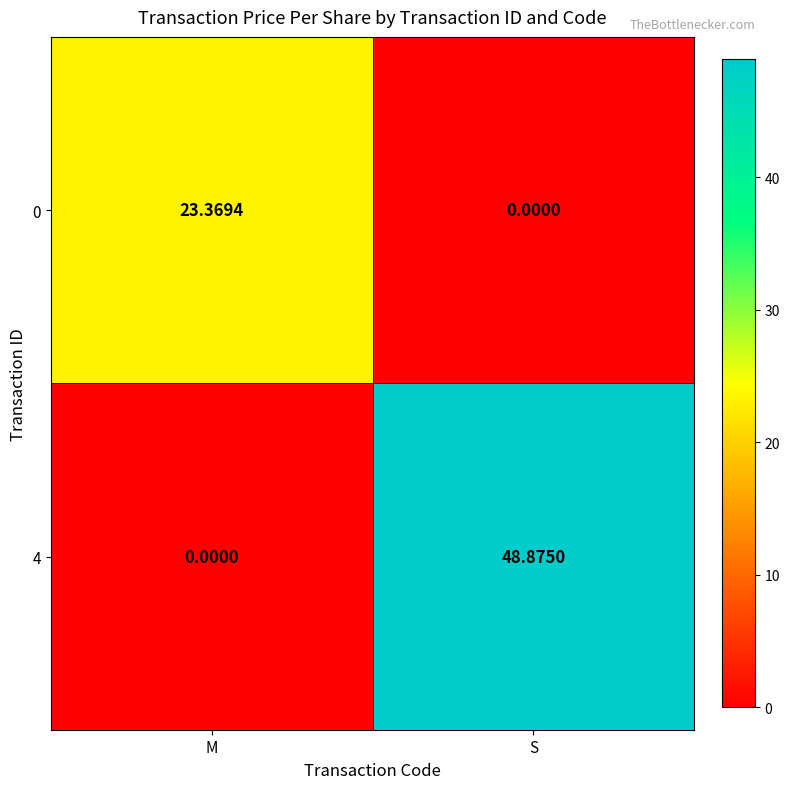

At which category is the sum across all series the highest?

S